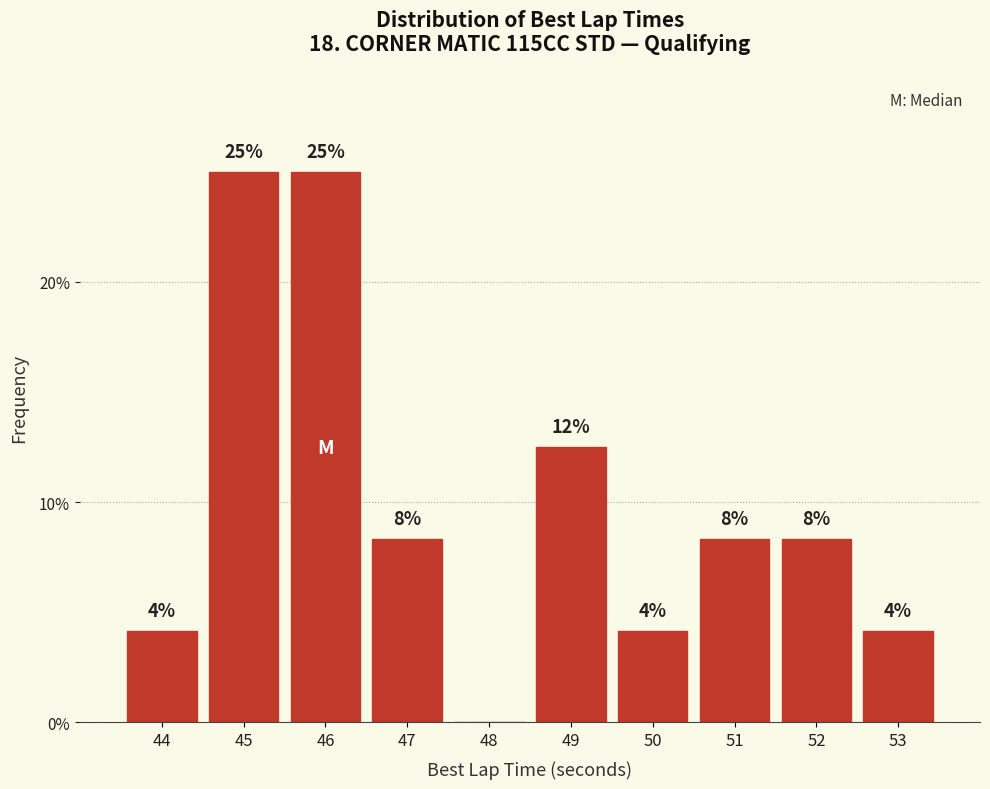

Are the bars horizontal?

No